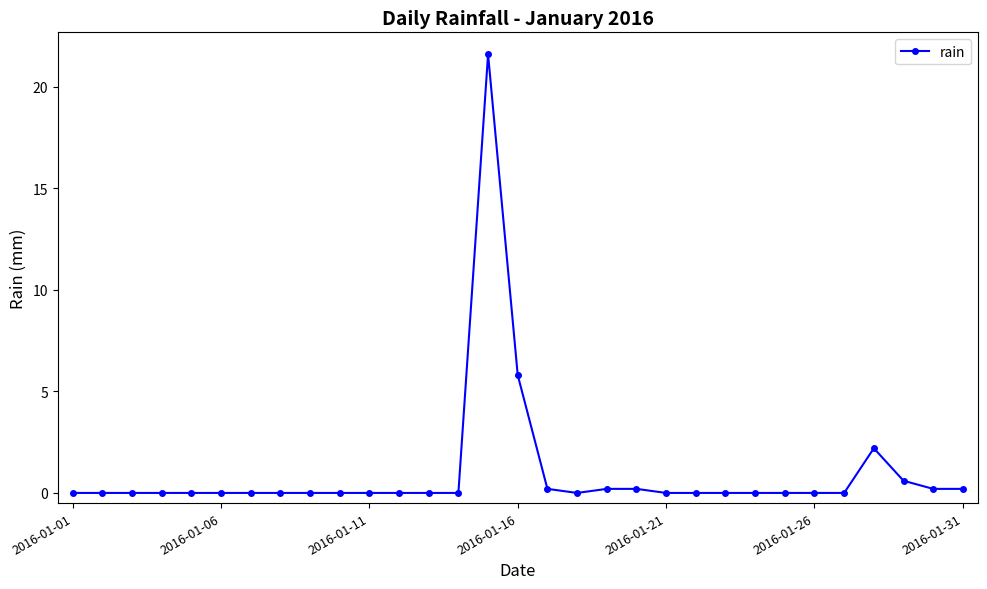

True or false: the data has more than 1 interior local peaks.

True